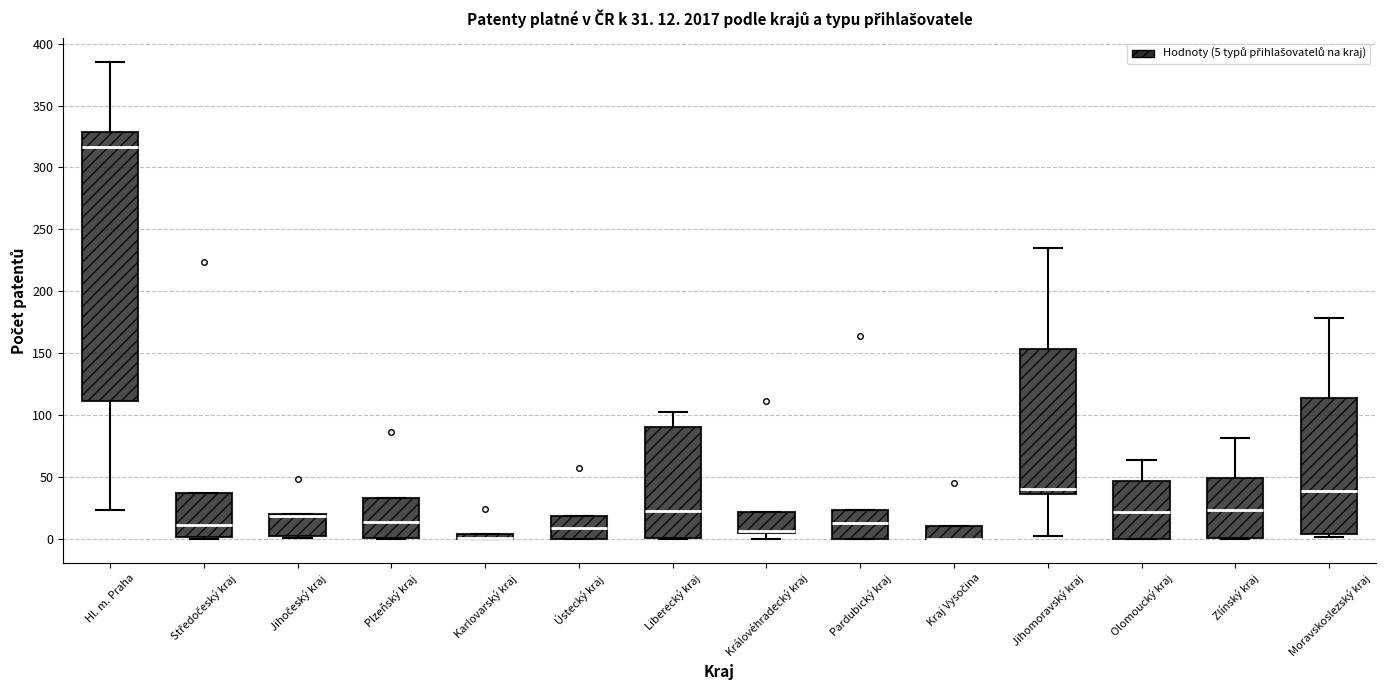

Comparing the boxes themselves (not the whiskers), which one is the tallest?

Hl. m. Praha